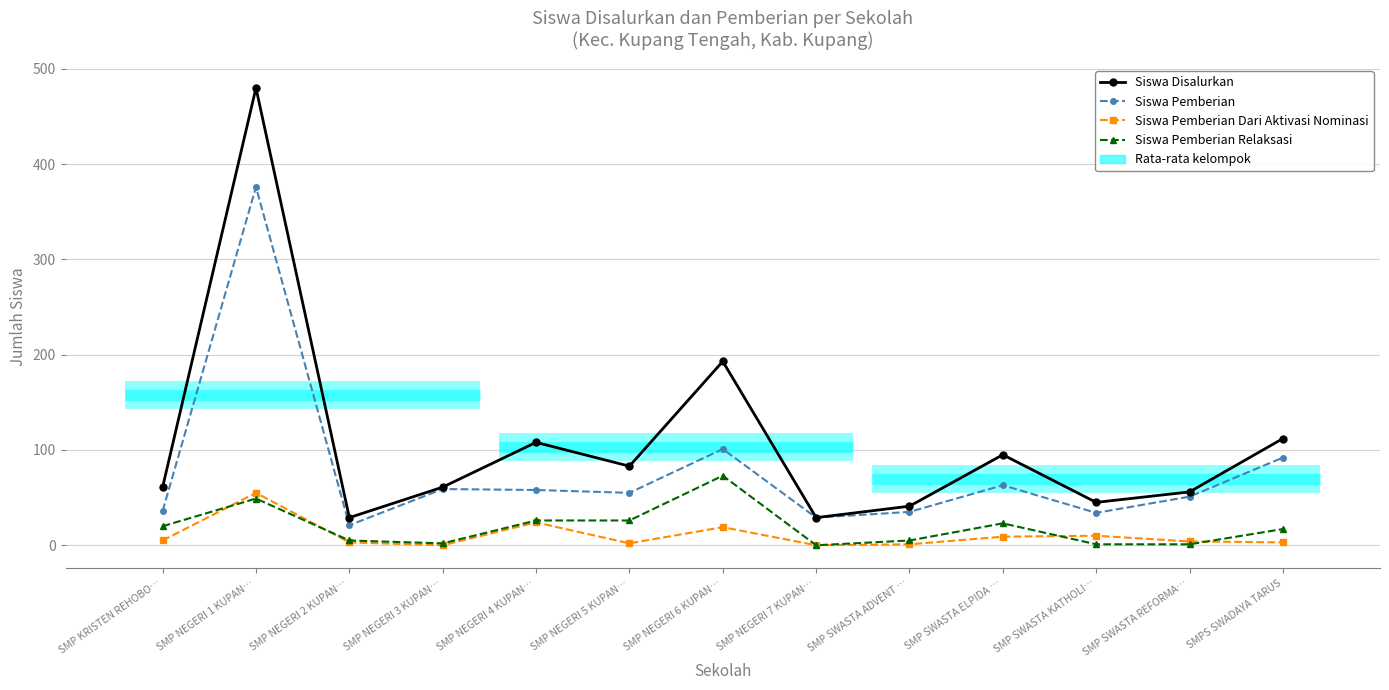

Where is Siswa Pemberian Dari Aktivasi Nominasi nearest to the value 27?

SMP NEGERI 4 KUPAN…